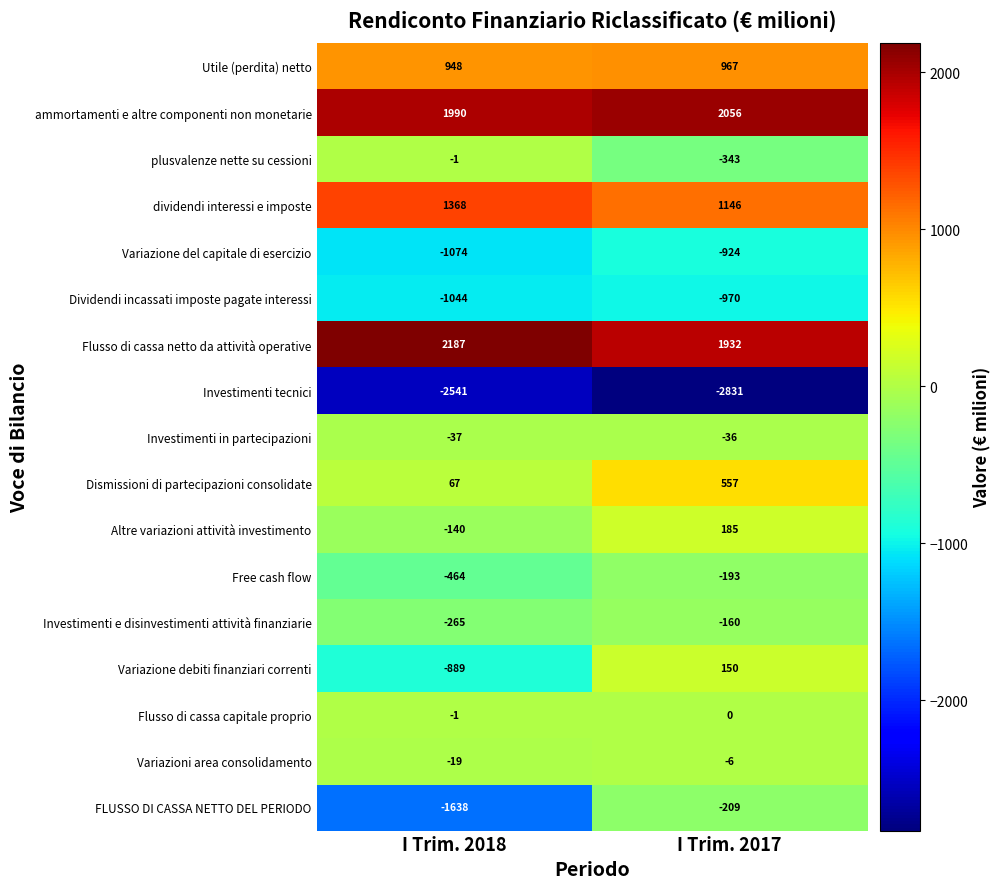

Which series has the largest range (max minus min)?

FLUSSO DI CASSA NETTO DEL PERIODO